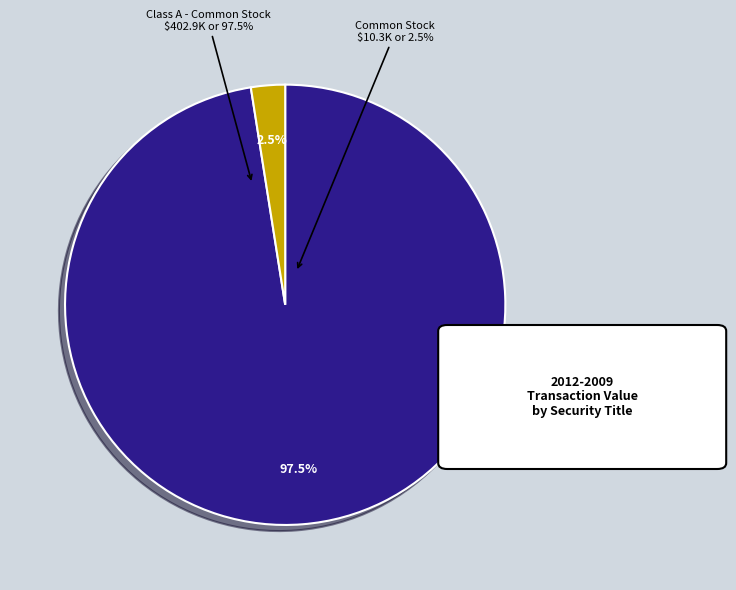

What is the largest slice in the pie chart?

Class A - Common Stock